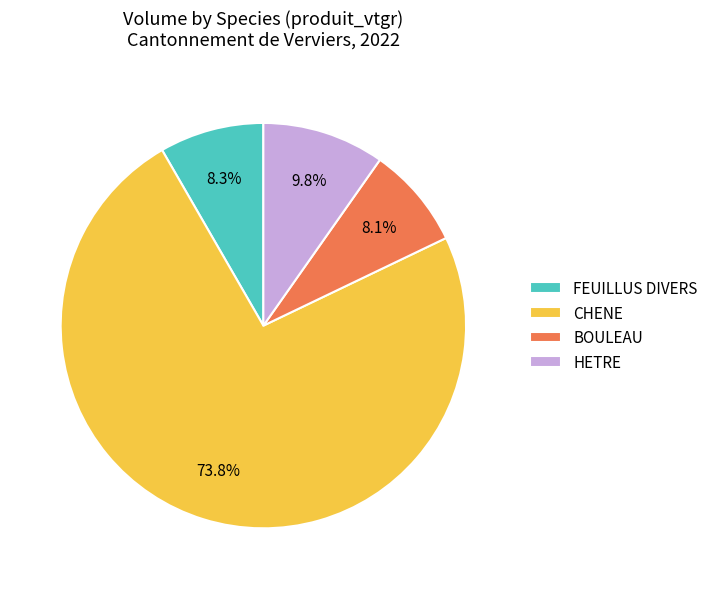

What percentage is the FEUILLUS DIVERS slice, to the nearest percent?

8%